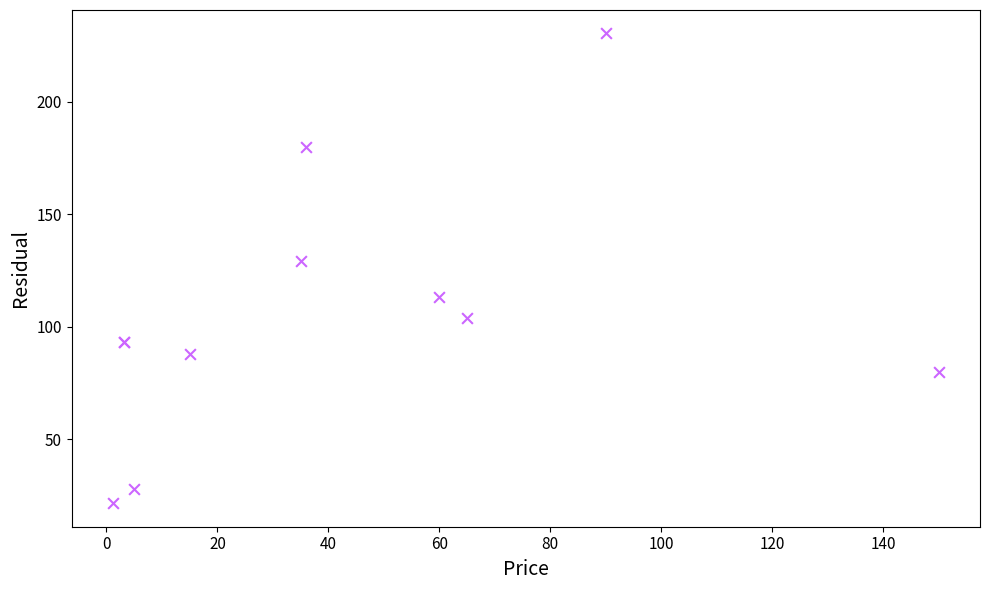

What Y value in the scatter plot is closest to 125?

129.0